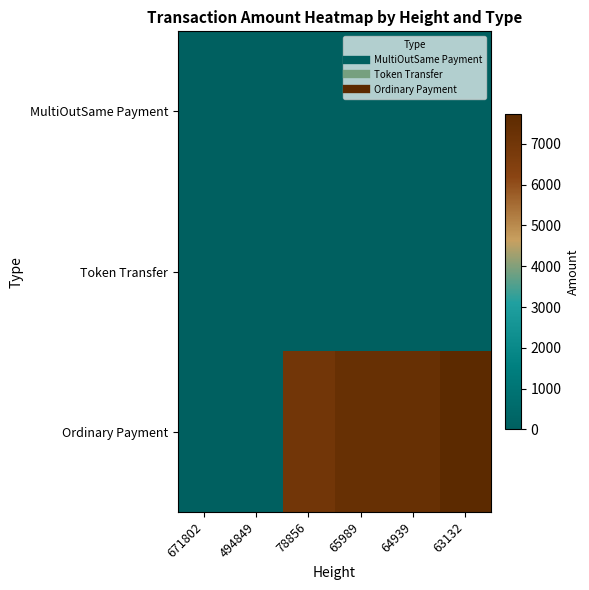

What is the greatest value displayed?

7737.0